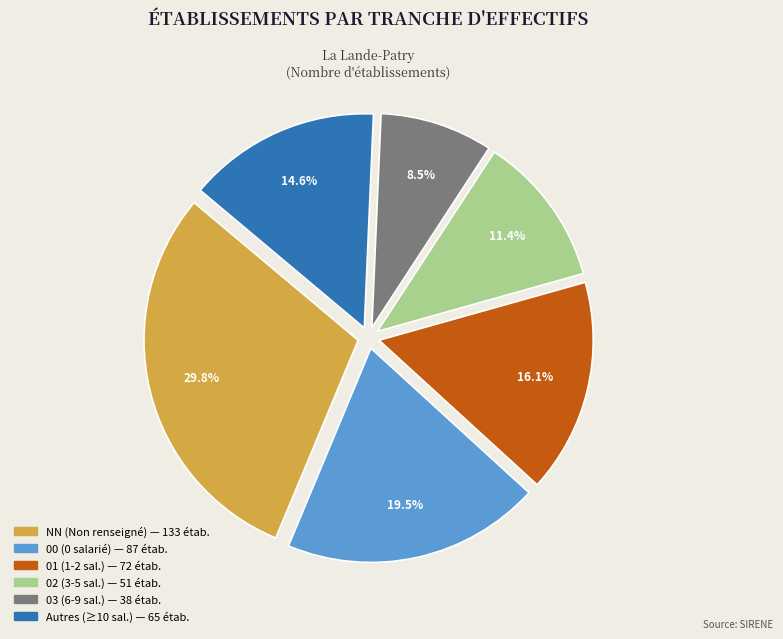

Is there any slice that represents more than half of the pie?

No